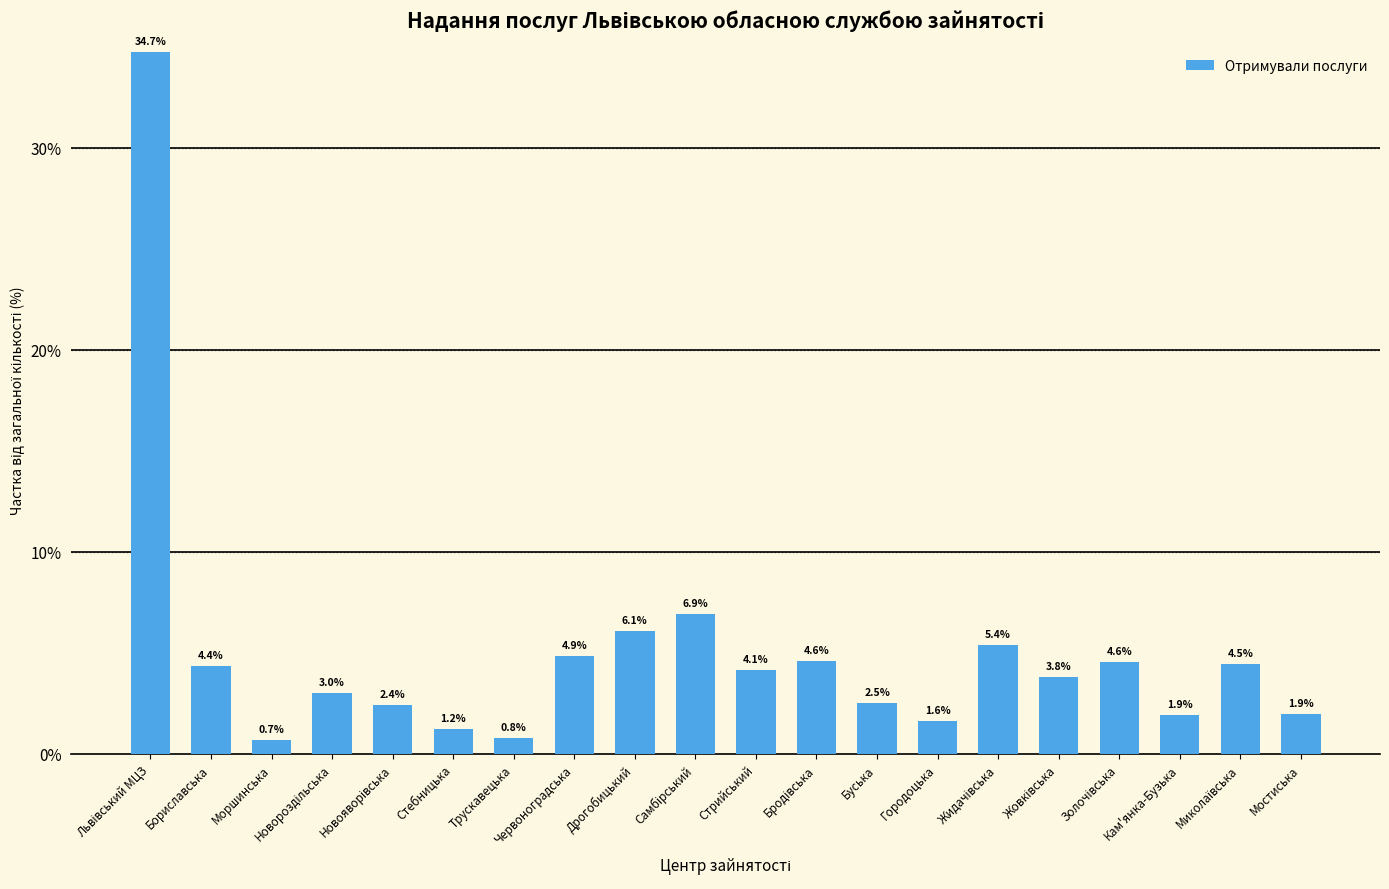

What is the greatest value displayed?

34.7